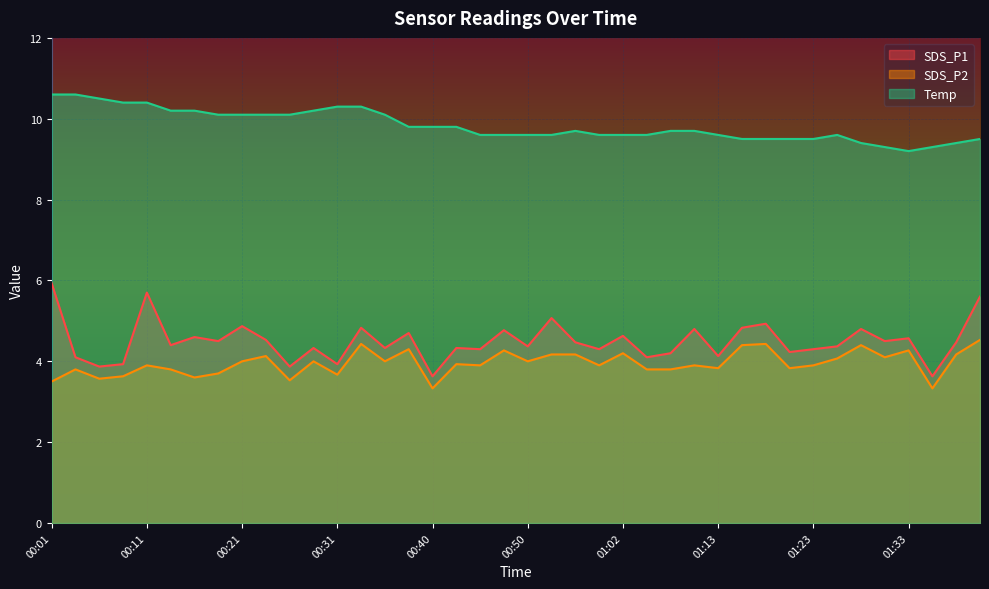

What position from the right is 00:01?

40